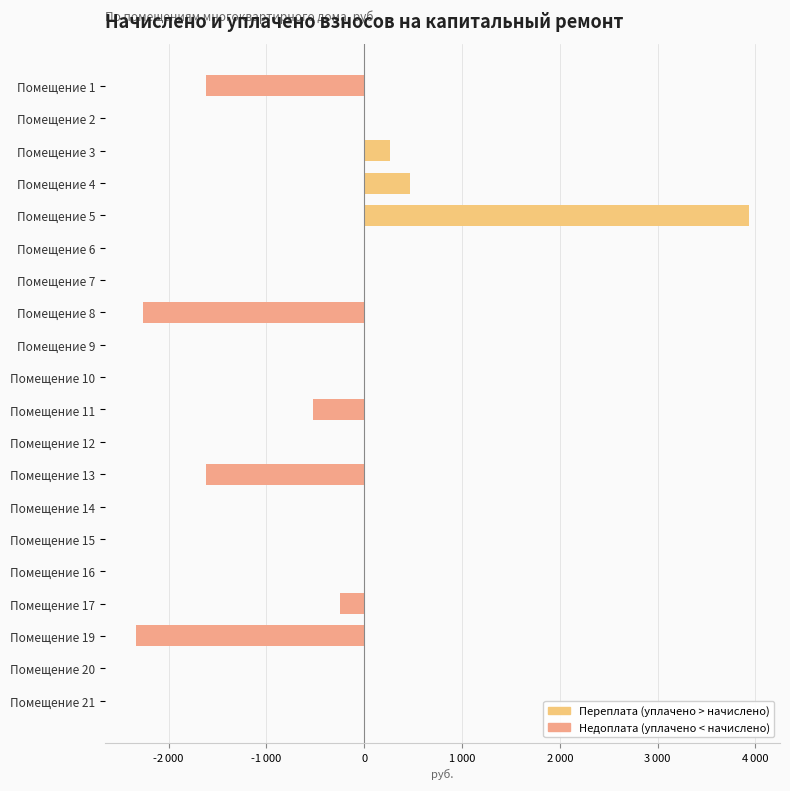

Is it true that уплачено equals 1334.2 at 16?

False